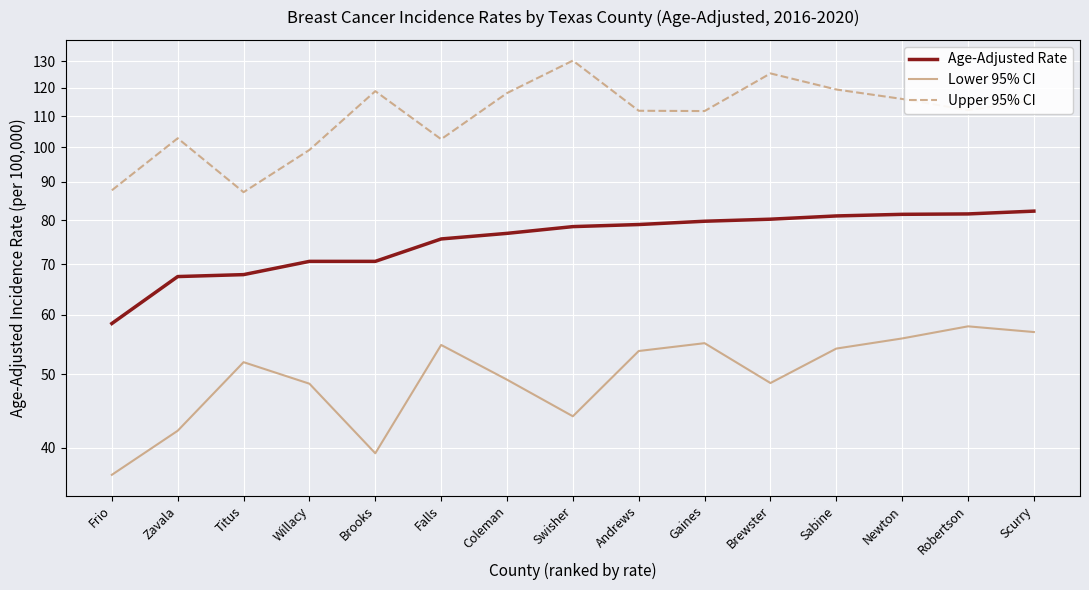

Is the value of Lower 95% CI at Falls greater than the value of Age-Adjusted Rate at Willacy?

No